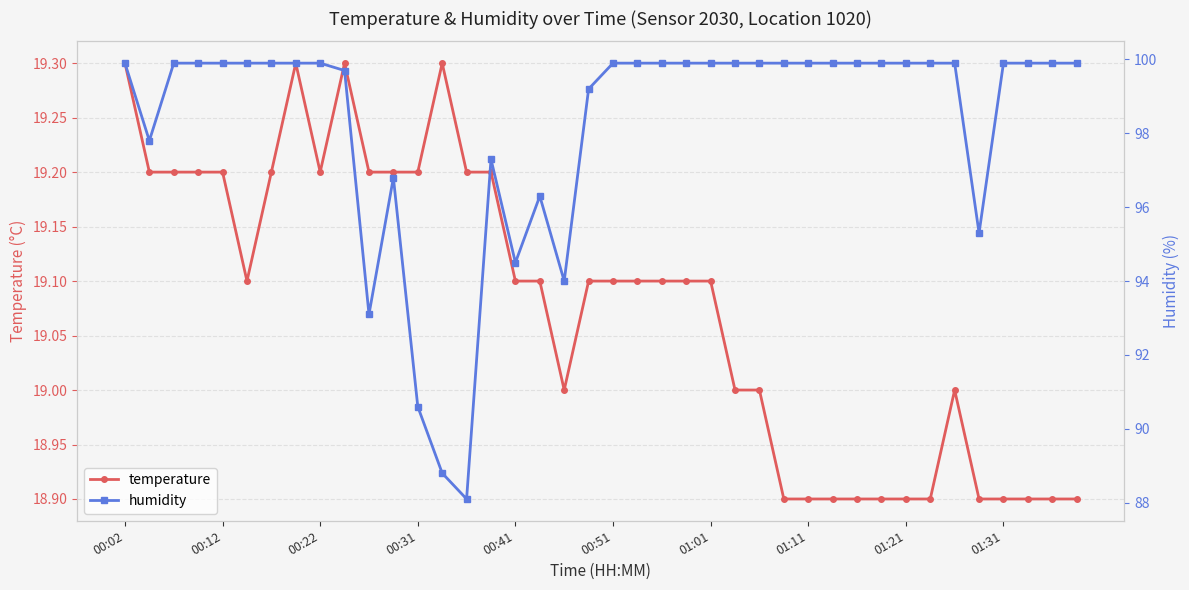

Count the temperature values in the range 18 to 19.

16